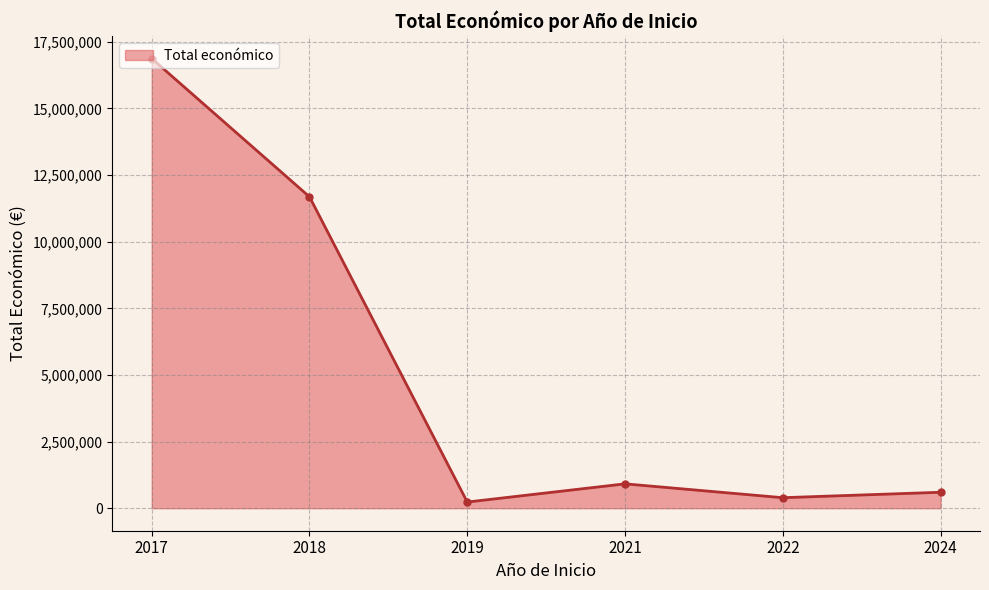

Which has a higher value, 2018 or 2017?

2017